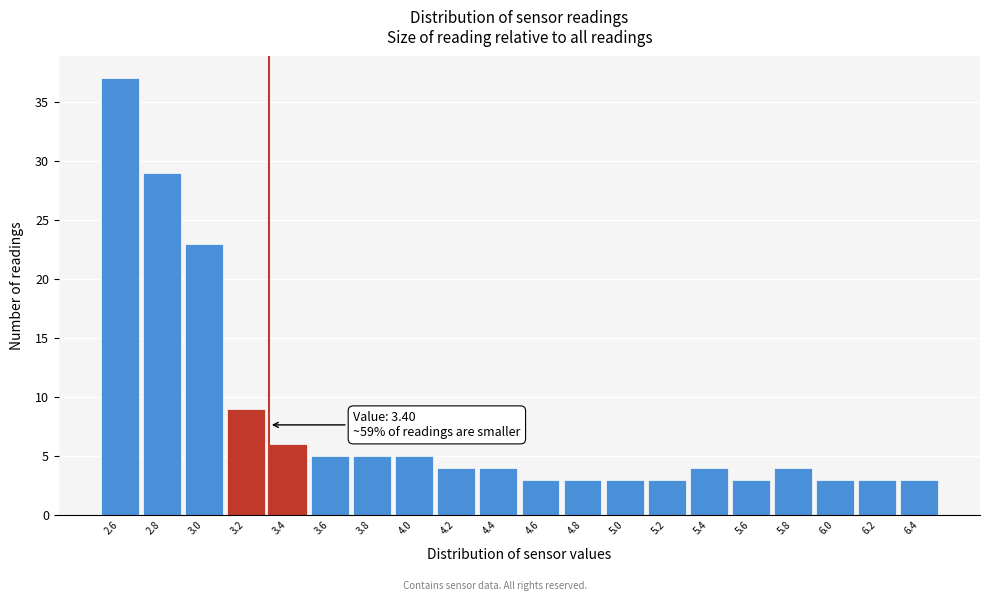

Reading left to right, list all the values displayed in this chart.

2.6=37	2.8=29	3.0=23	3.2=9	3.4=6	3.6=5	3.8=5	4.0=5	4.2=4	4.4=4	4.6=3	4.8=3	5.0=3	5.2=3	5.4=4	5.6=3	5.8=4	6.0=3	6.2=3	6.4=3